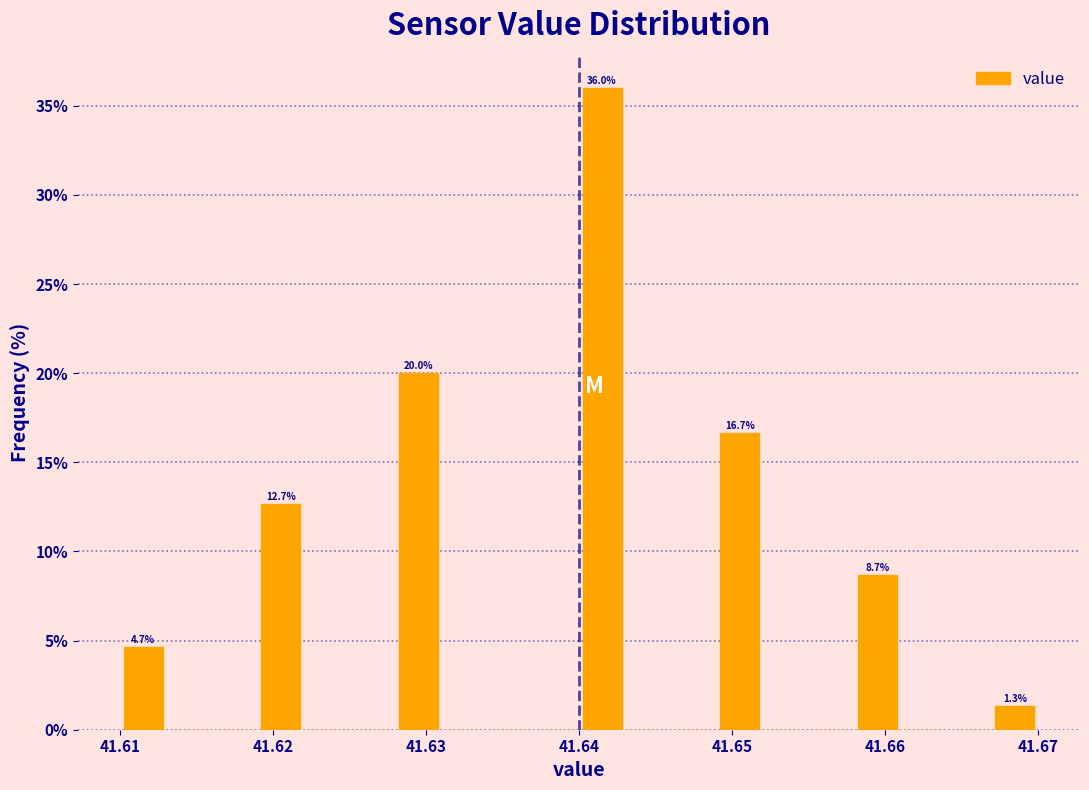

Read against the x-axis, roughly where is the centre of the tallest bar?

41.642